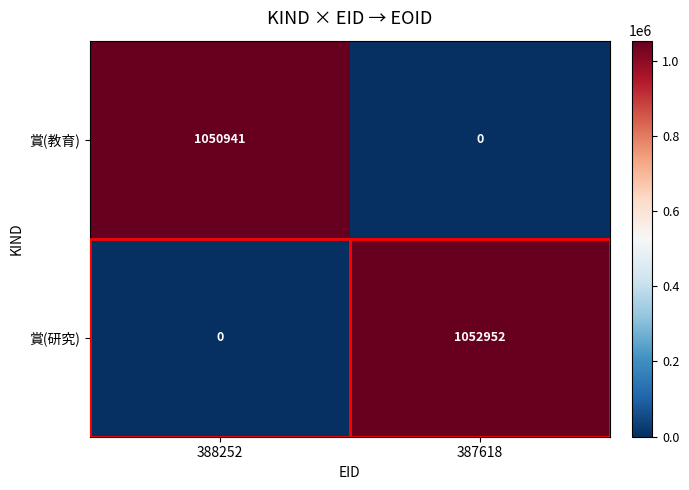

At which label is 賞(教育) closest to 525470?

387618